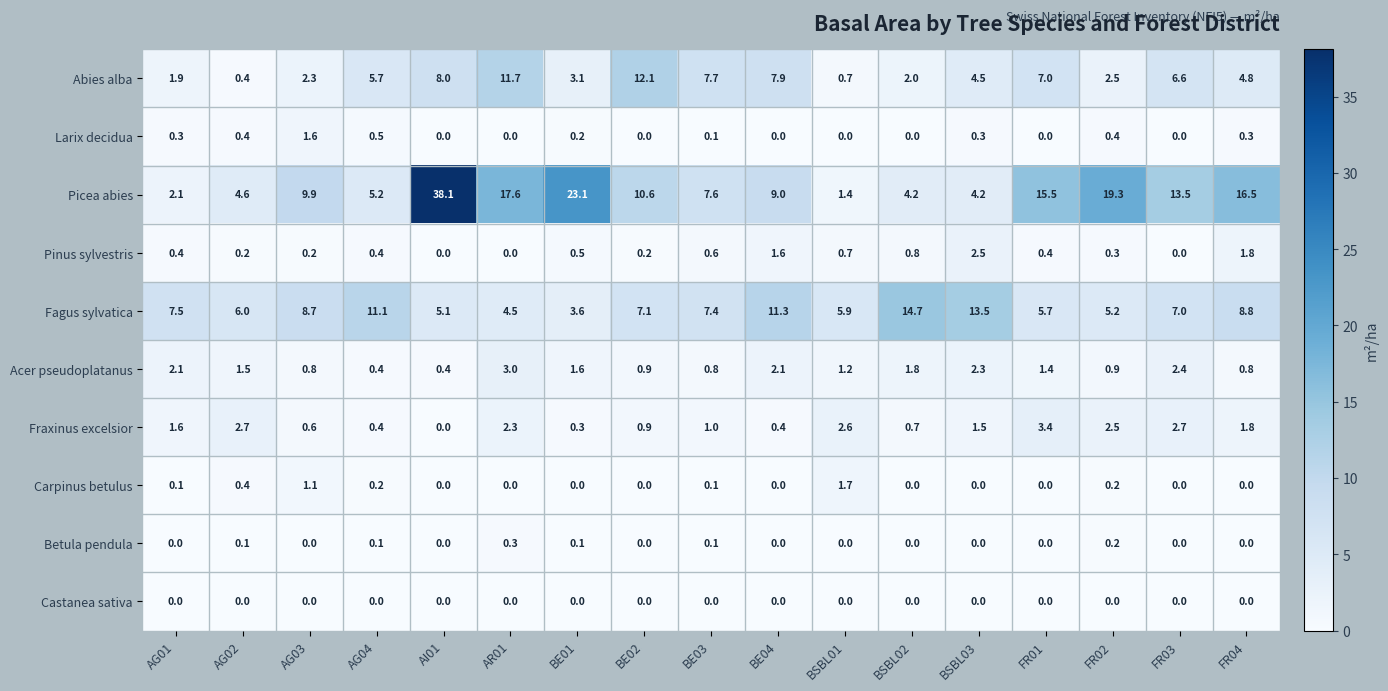

What is the spread (max minus min) of values at FR01?

15.5